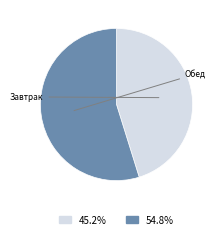

Rank the categories by value from highest to lowest.

Обед, Завтрак